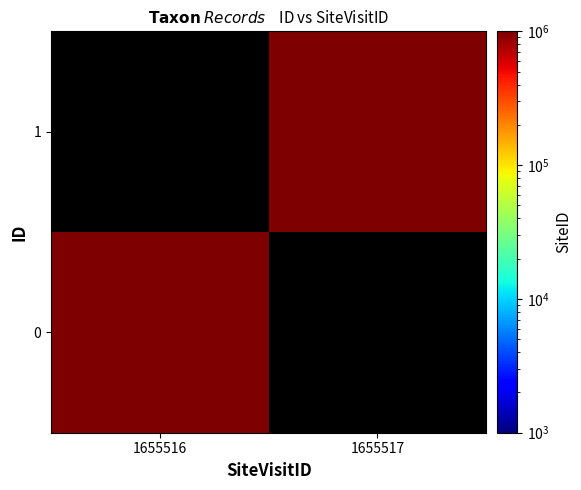

At which label does 1 reach its minimum?

1655516